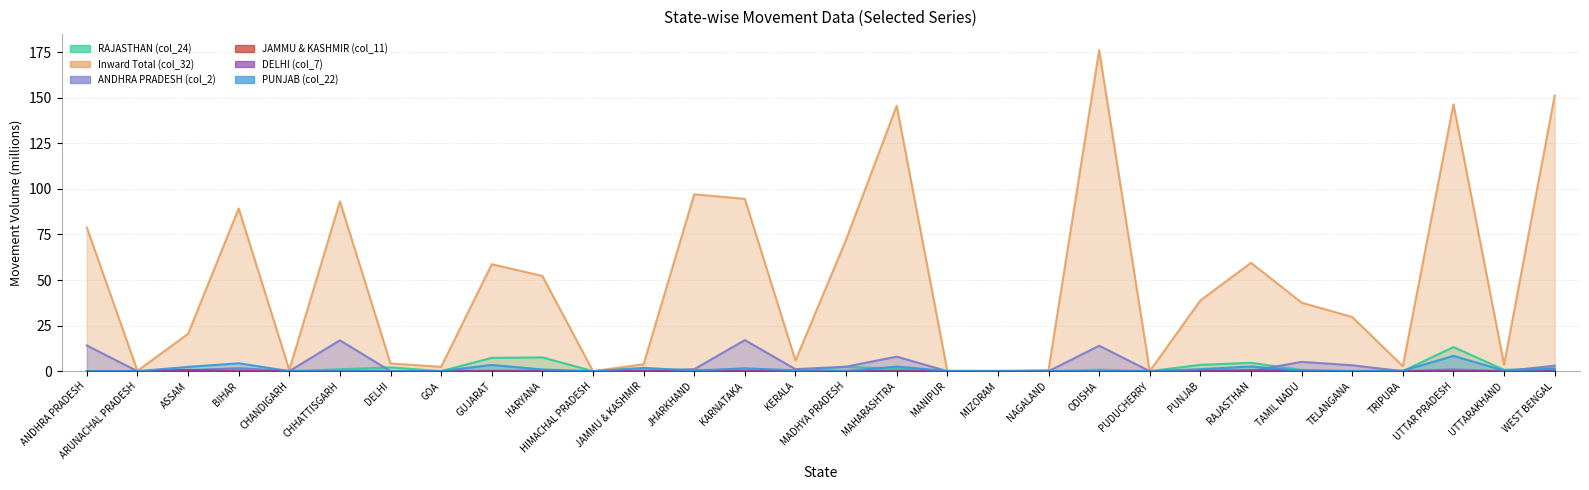

How many interior local valleys does the PUNJAB (col_22) series have?

10